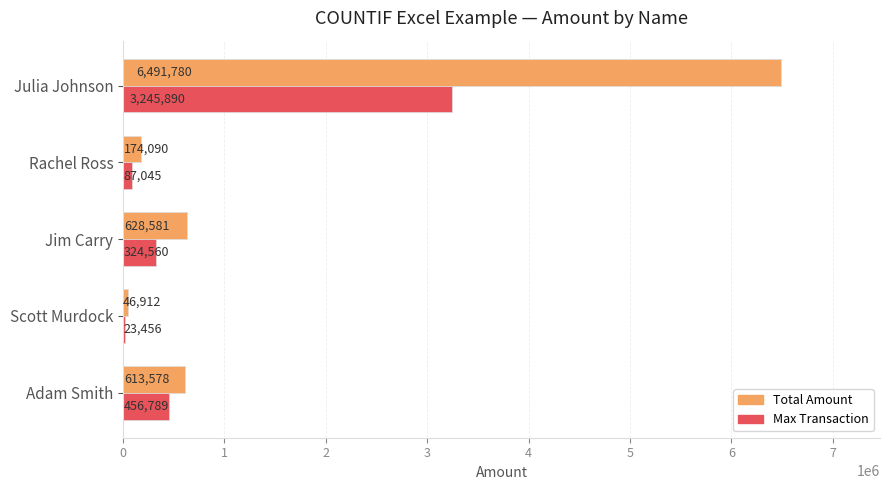

Which series has the widest spread of values?

Total Amount